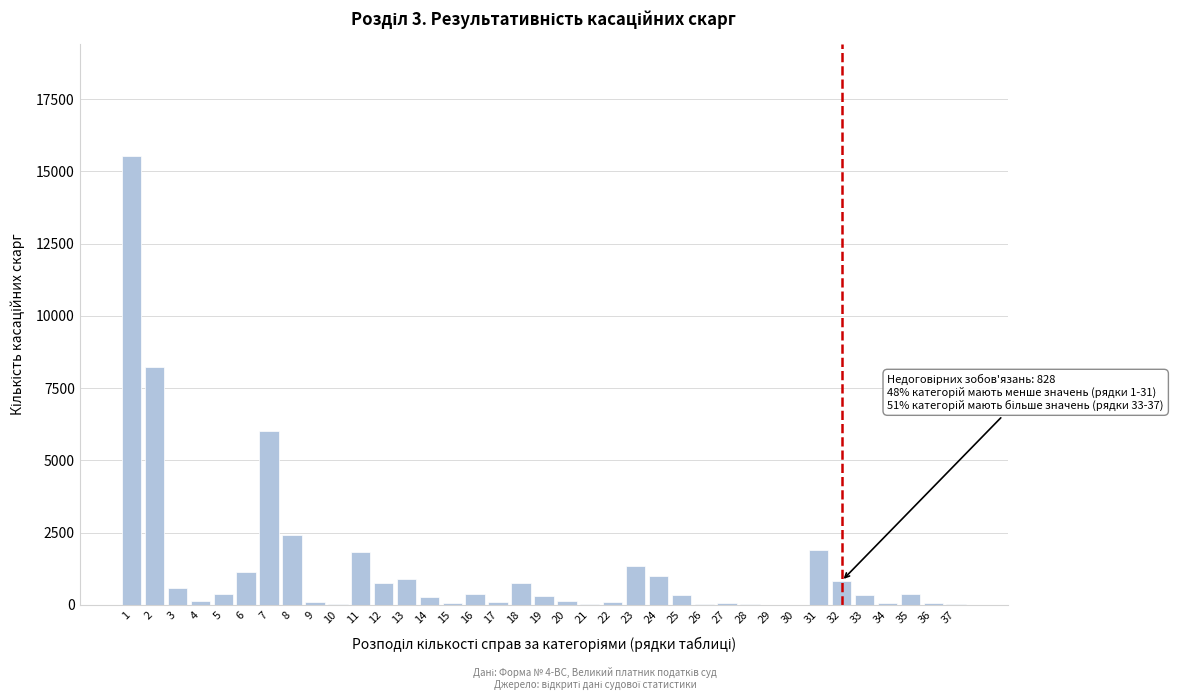

What is the greatest value displayed?

15521